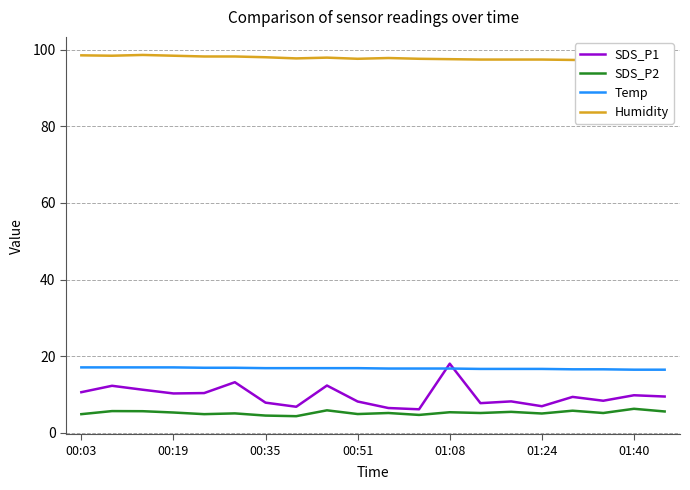

How many lines are shown in the chart?

4